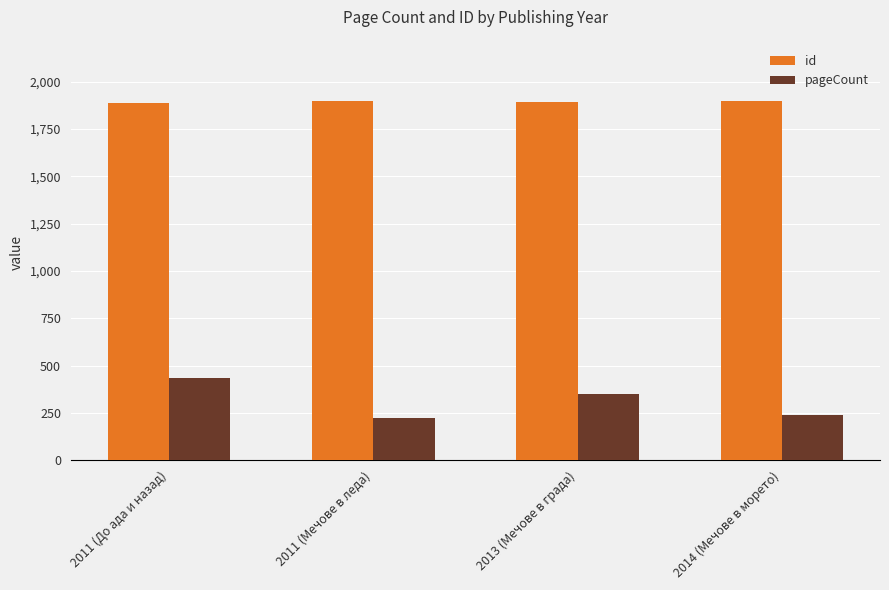

What is the sum of all id values?

7574